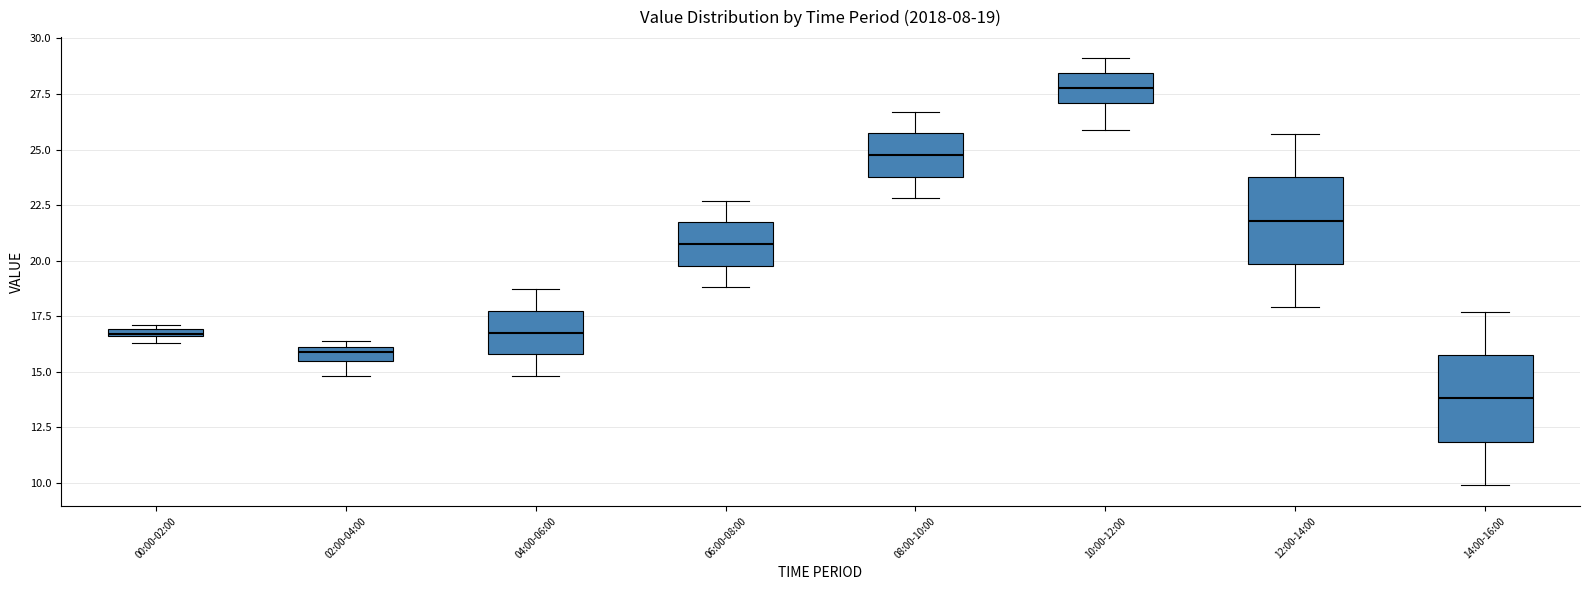

Which box's median line is the lowest?

14:00-16:00